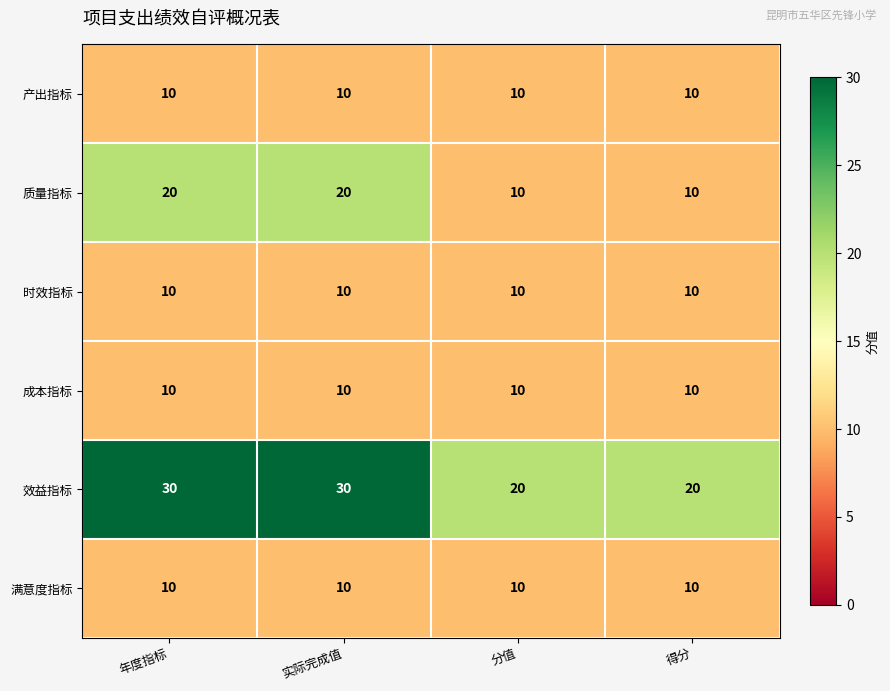

What is the spread (max minus min) of values at 得分?

10